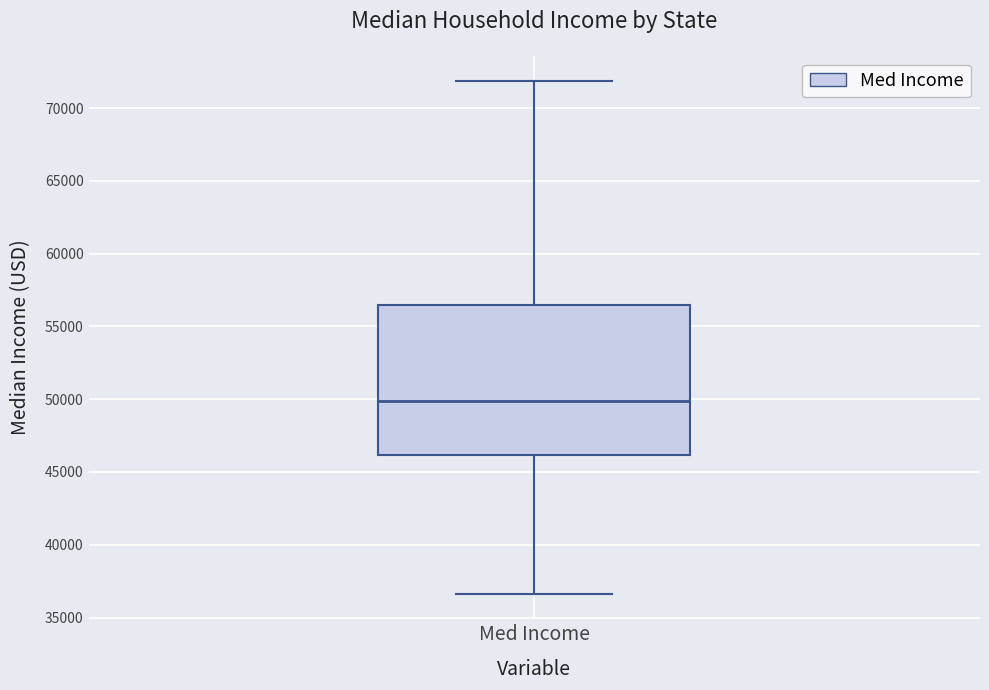

Where does the median line of the box for Med Income sit on the y-axis? The values are not printed on the chart, so give them approximately, as read against the axis.

50000